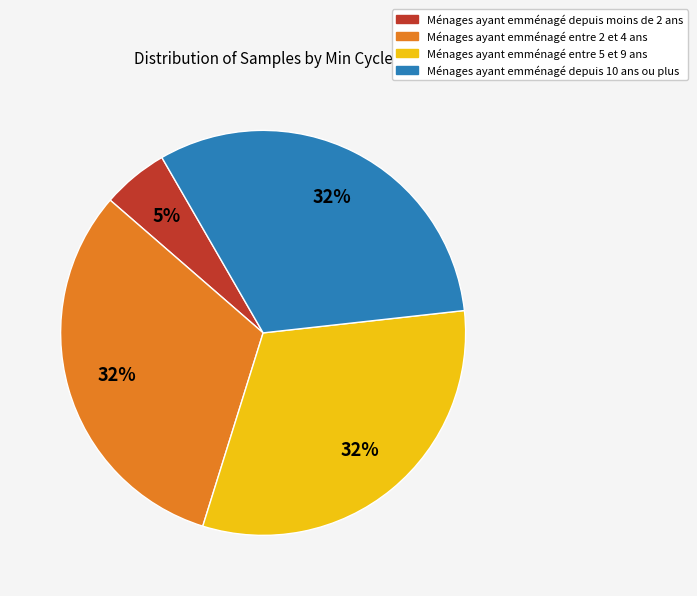

To the nearest percent, what is the average slice percentage?

25%